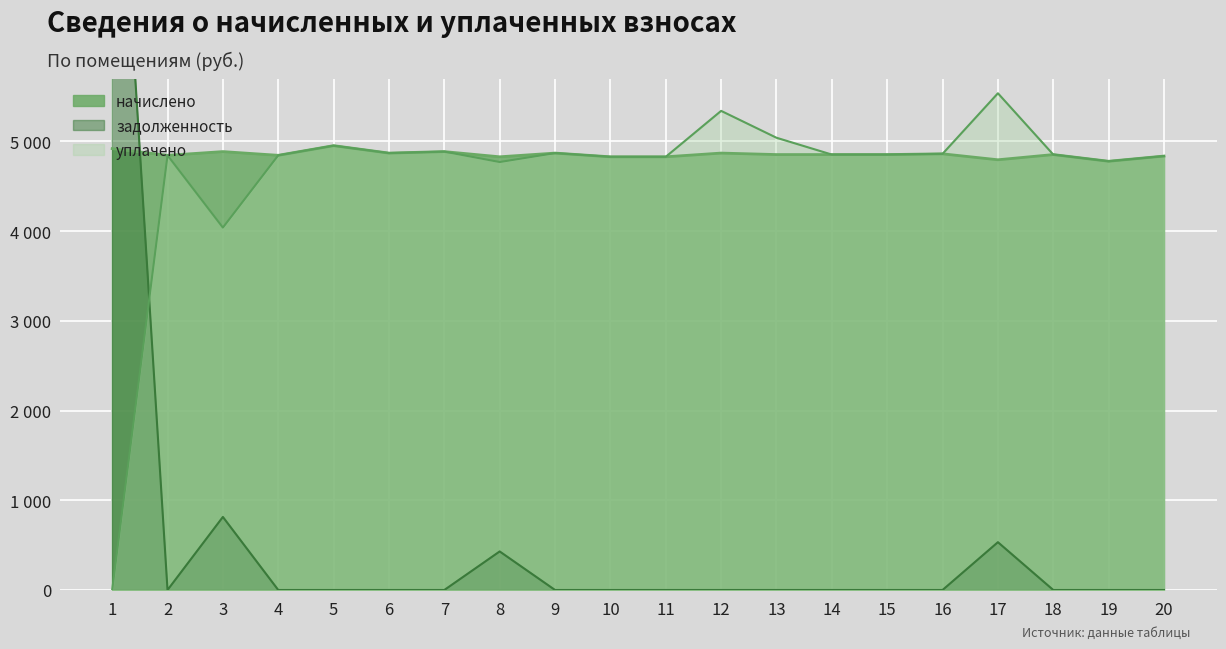

What is the spread (max minus min) of values at 17?

5002.6